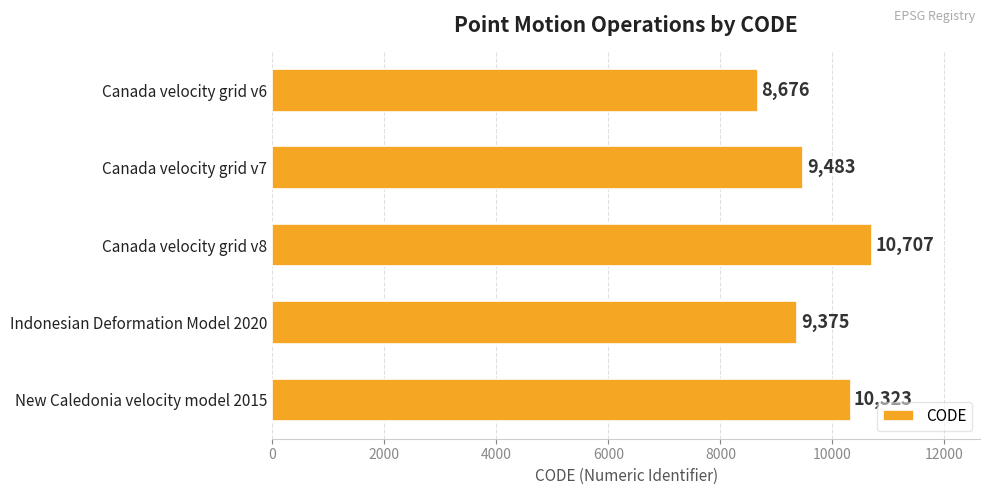

True or false: the data shows 13191 at Indonesian Deformation Model 2020.

False